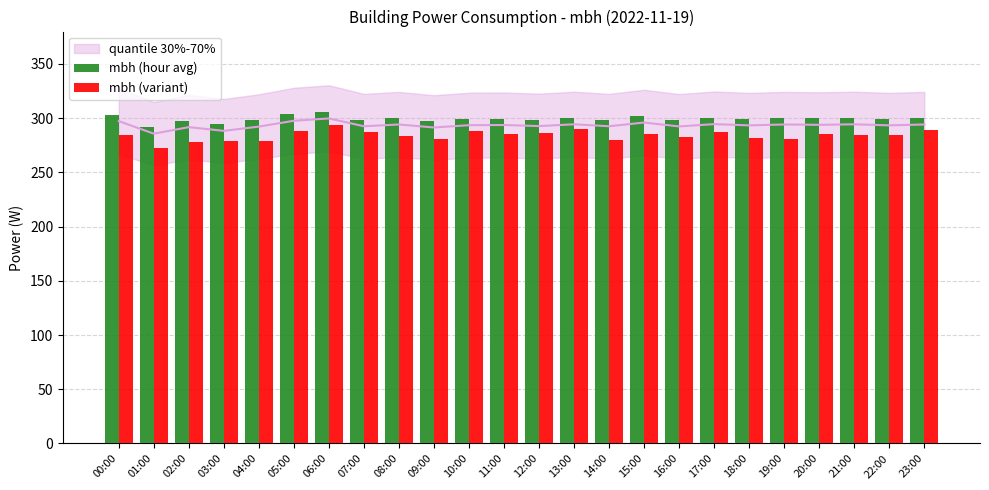

Is it true that mbh (variant) equals 76.4 at 16:00?

False